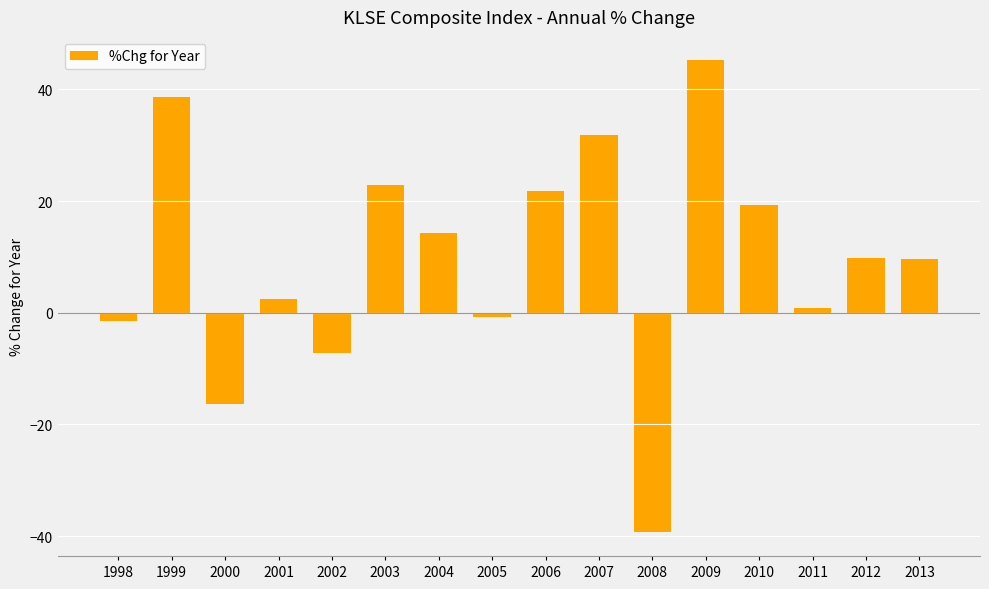

True or false: the data shows -53.6 at 2008.

False